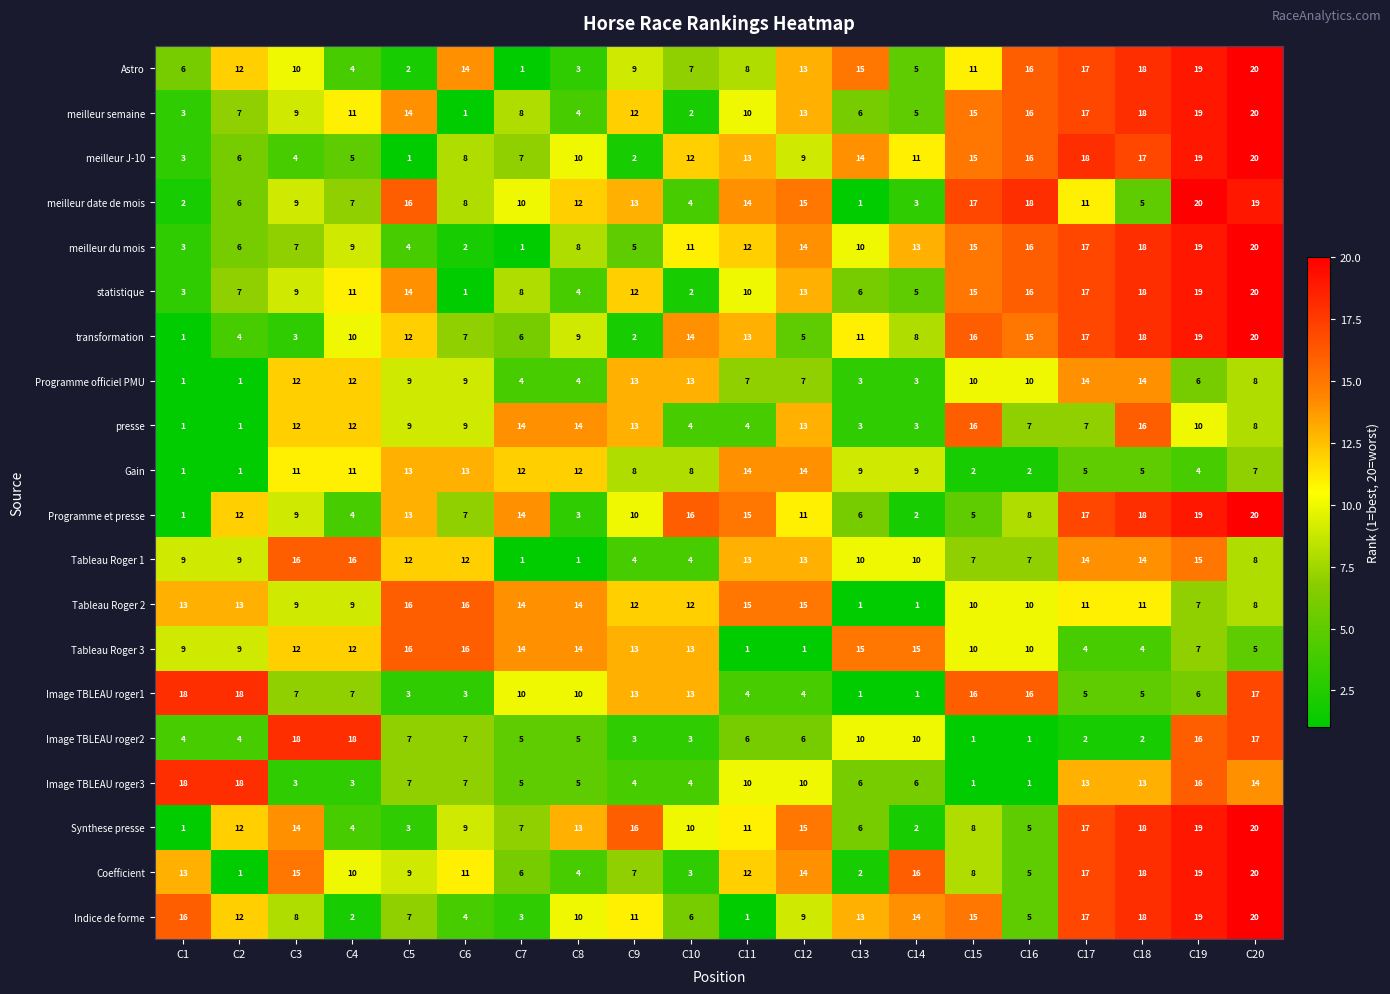

Rank the categories by statistique value from lowest to highest.

C6, C10, C1, C8, C14, C13, C2, C7, C3, C11, C4, C9, C12, C5, C15, C16, C17, C18, C19, C20